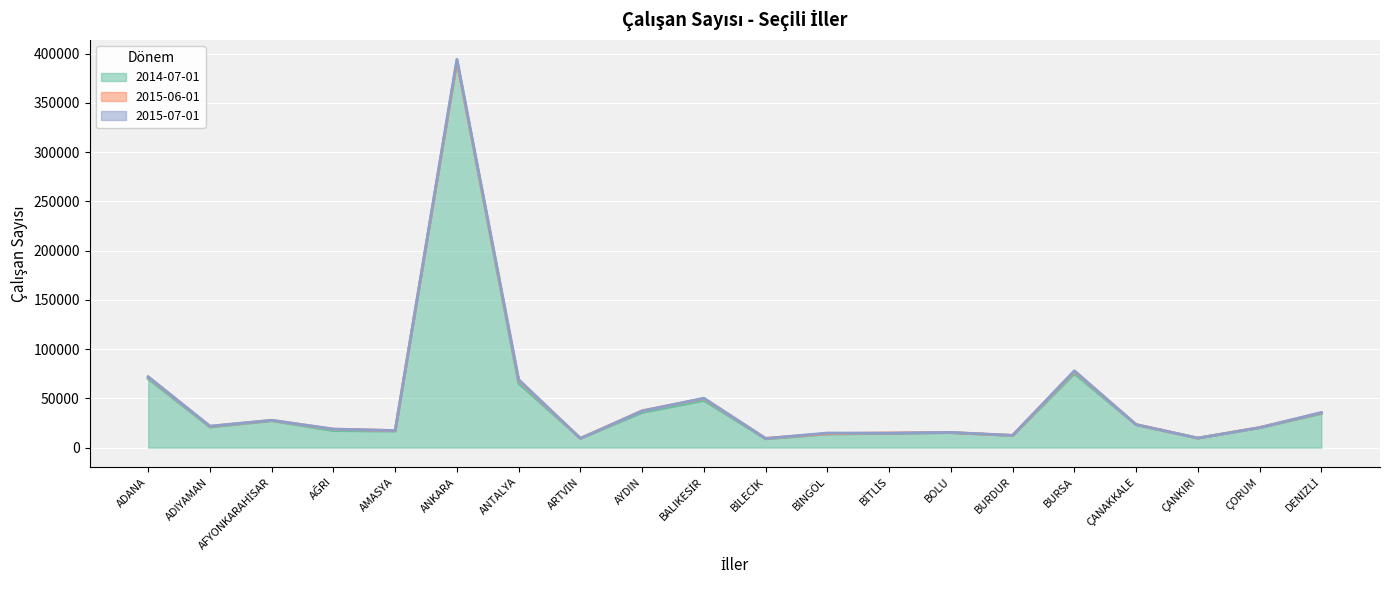

What is the minimum value for 2015-07-01?

9287